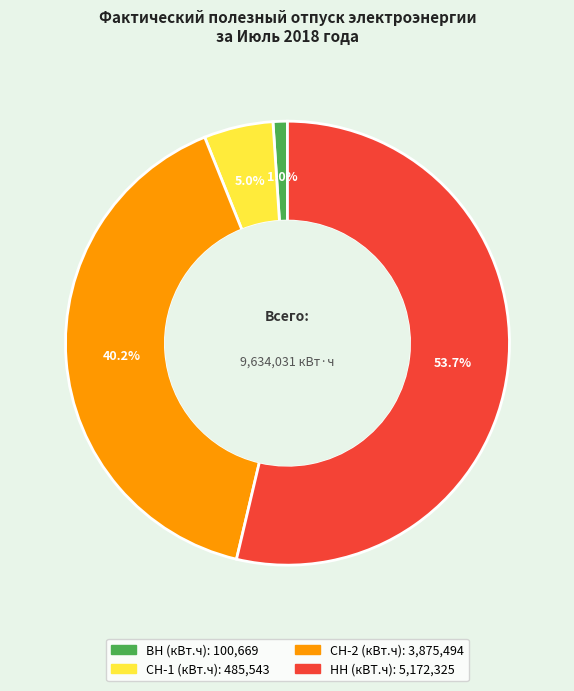

Combined, do СН-2 (кВт.ч) and СН-1 (кВт.ч) account for over 50%?

No